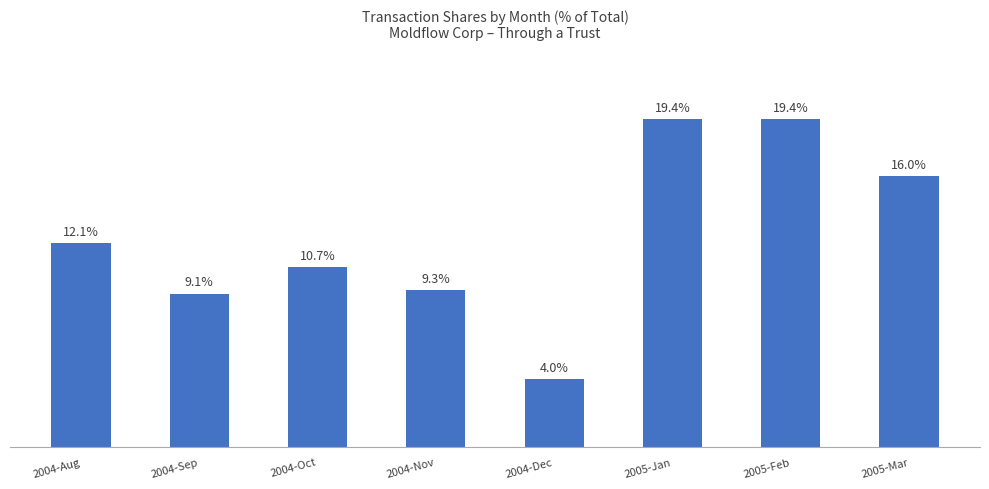

Where does the data first go above 12?

2004-Aug